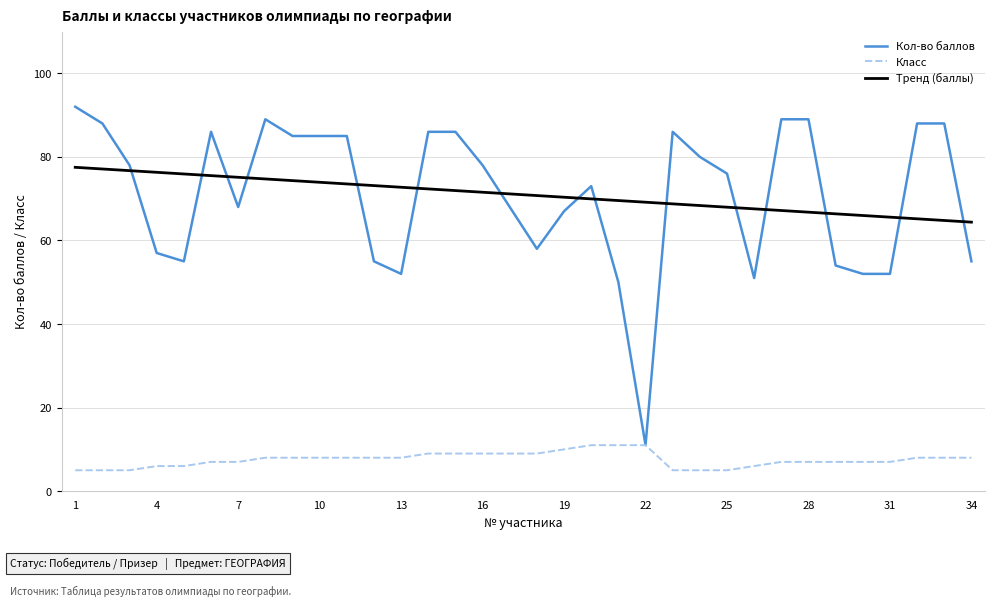

Count the number of categories in the chart.

34